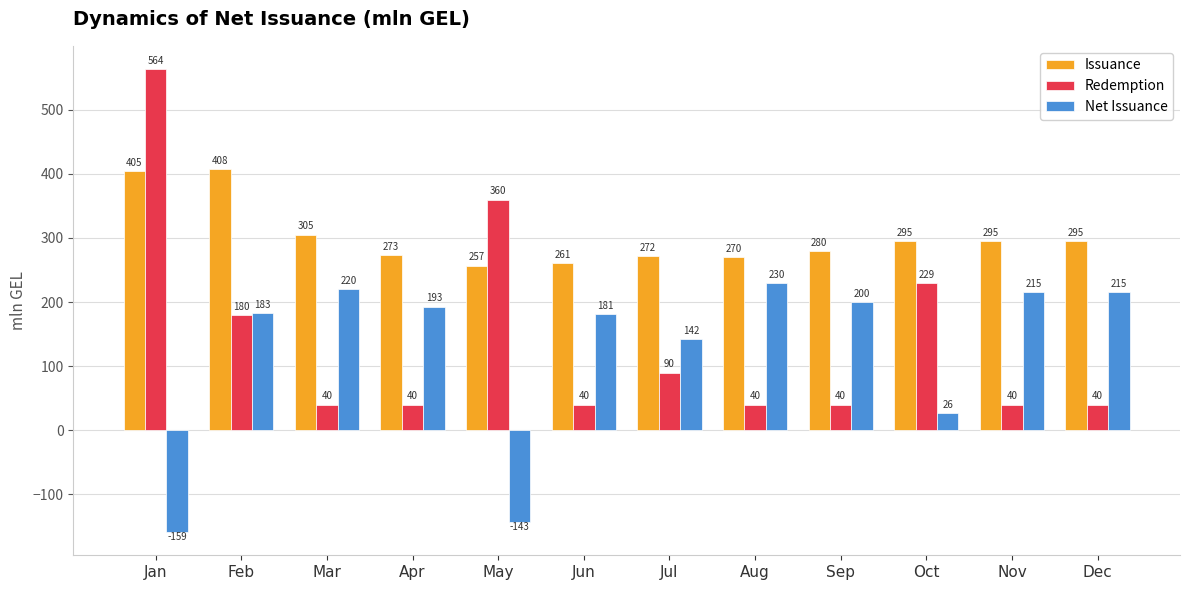

The value of Issuance at Jun is 67.2. True or false?

False